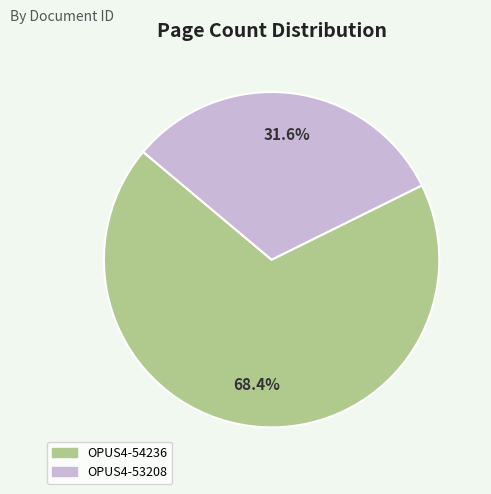

Does OPUS4-54236 account for over 50% of the chart?

Yes